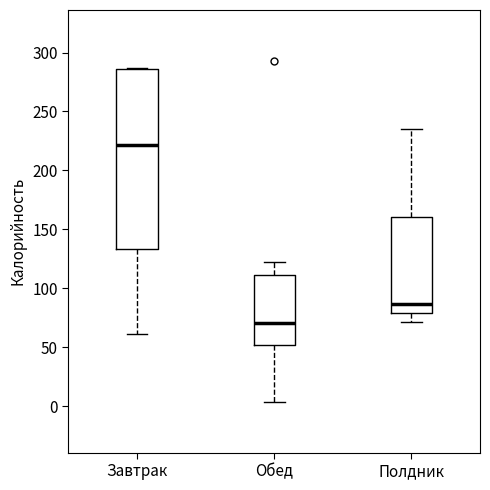

Where does the median line of the box for Завтрак sit on the y-axis? The values are not printed on the chart, so give them approximately, as read against the axis.

220